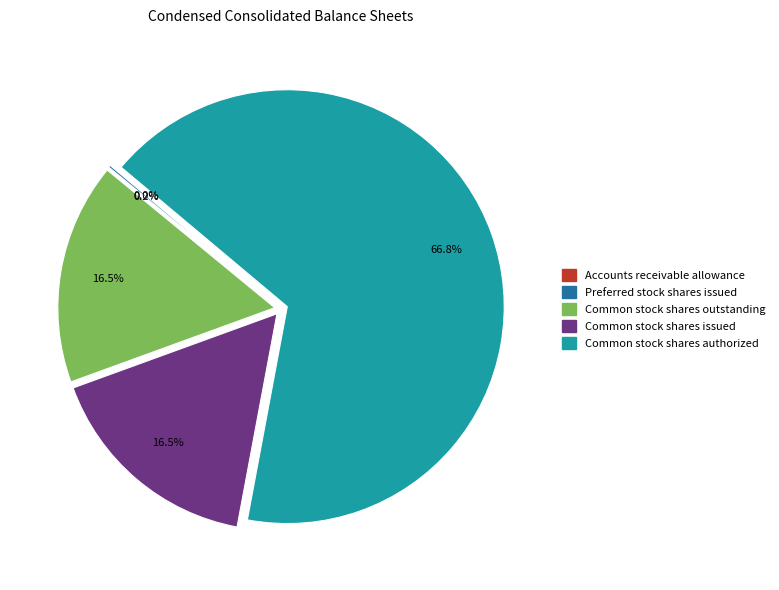

Combined, do Common stock shares outstanding and Common stock shares issued account for over 50%?

No